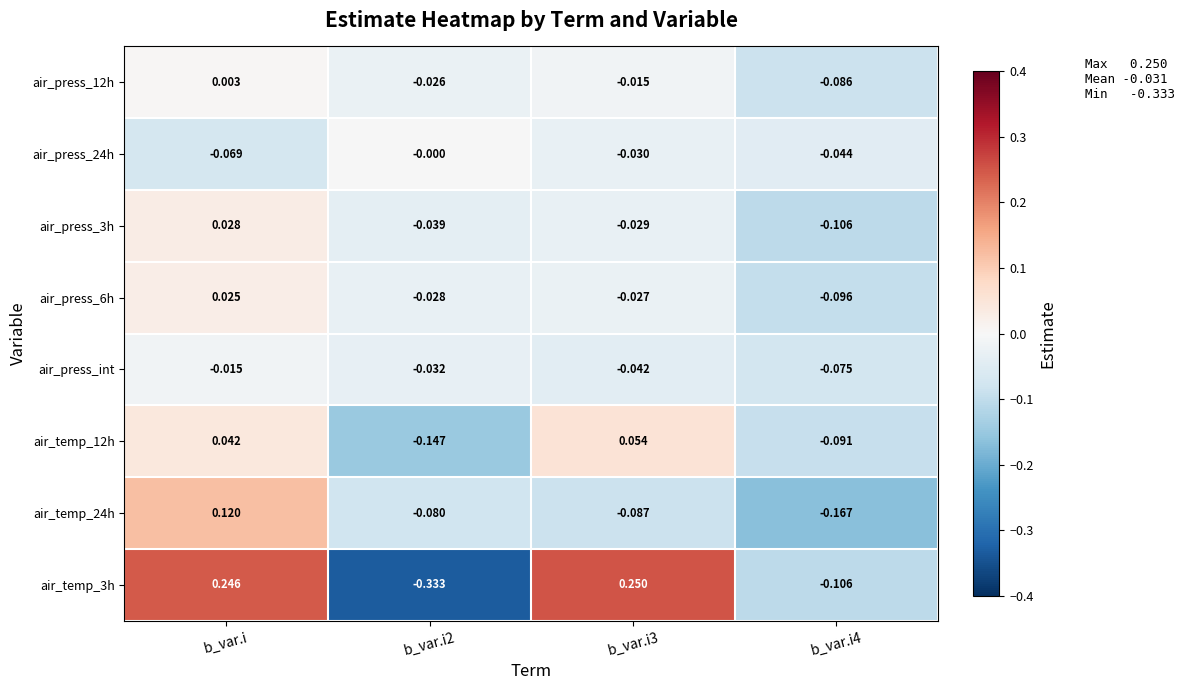

At which label does air_temp_12h first exceed 0?

b_var.i